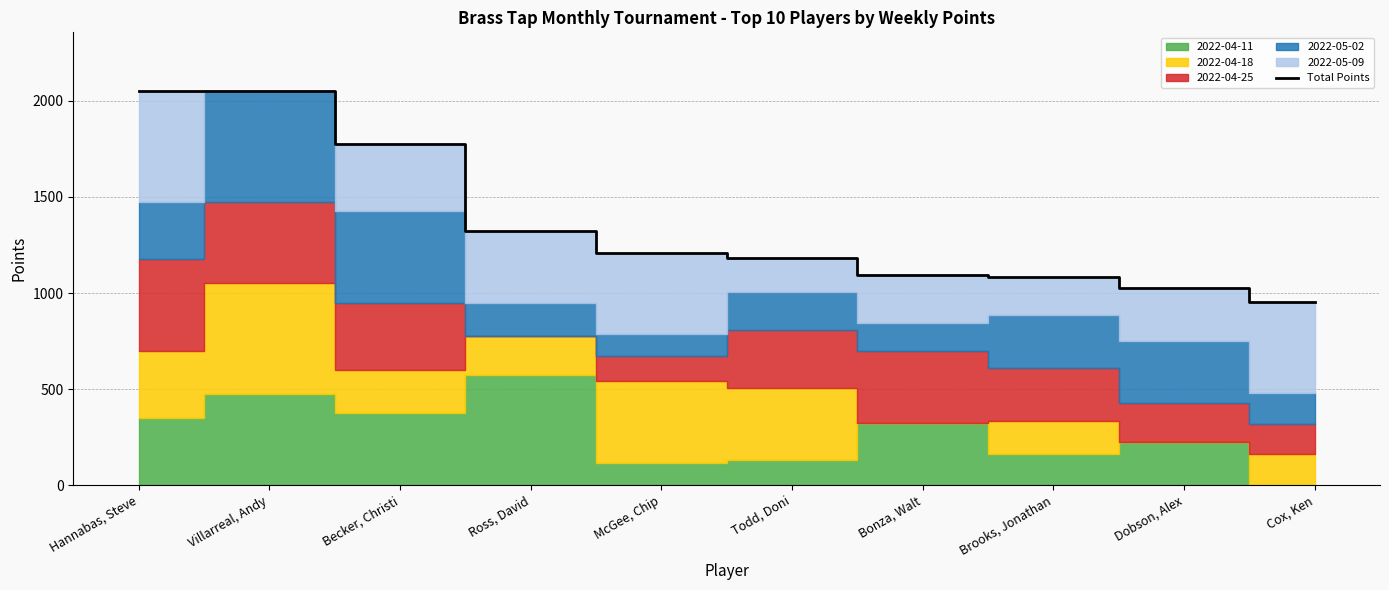

Reading right to left, transcribe all the data shown in this chart.

Cox, Ken=955	Dobson, Alex=1025	Brooks, Jonathan=1085	Bonza, Walt=1095	Todd, Doni=1180	McGee, Chip=1210	Ross, David=1325	Becker, Christi=1775	Villarreal, Andy=2050	Hannabas, Steve=2050